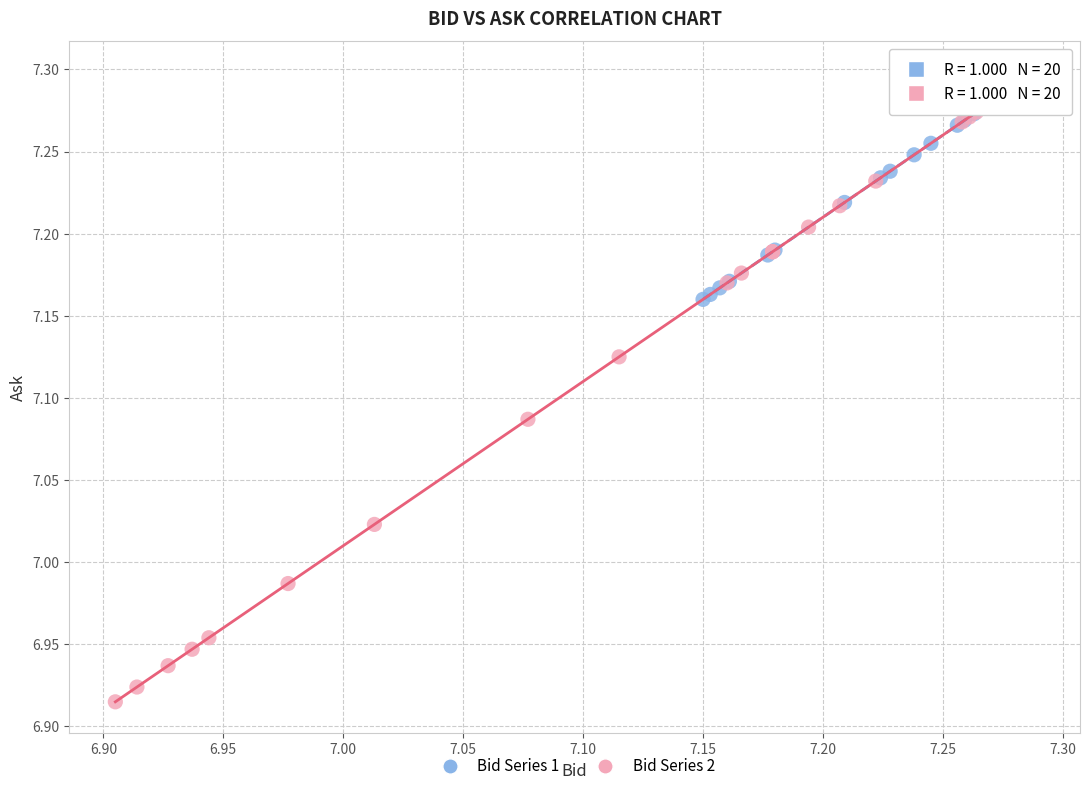

Which series has the widest spread of Y values?

Bid Series 2